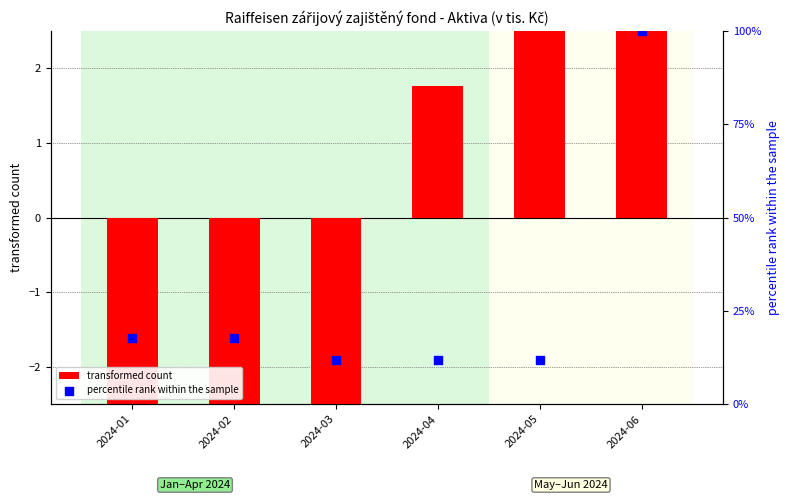

At which category is the sum across all series the highest?

2024-06